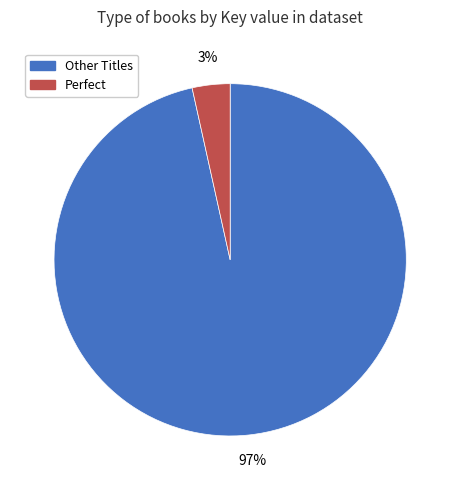

To the nearest percent, what is the average slice percentage?

50%